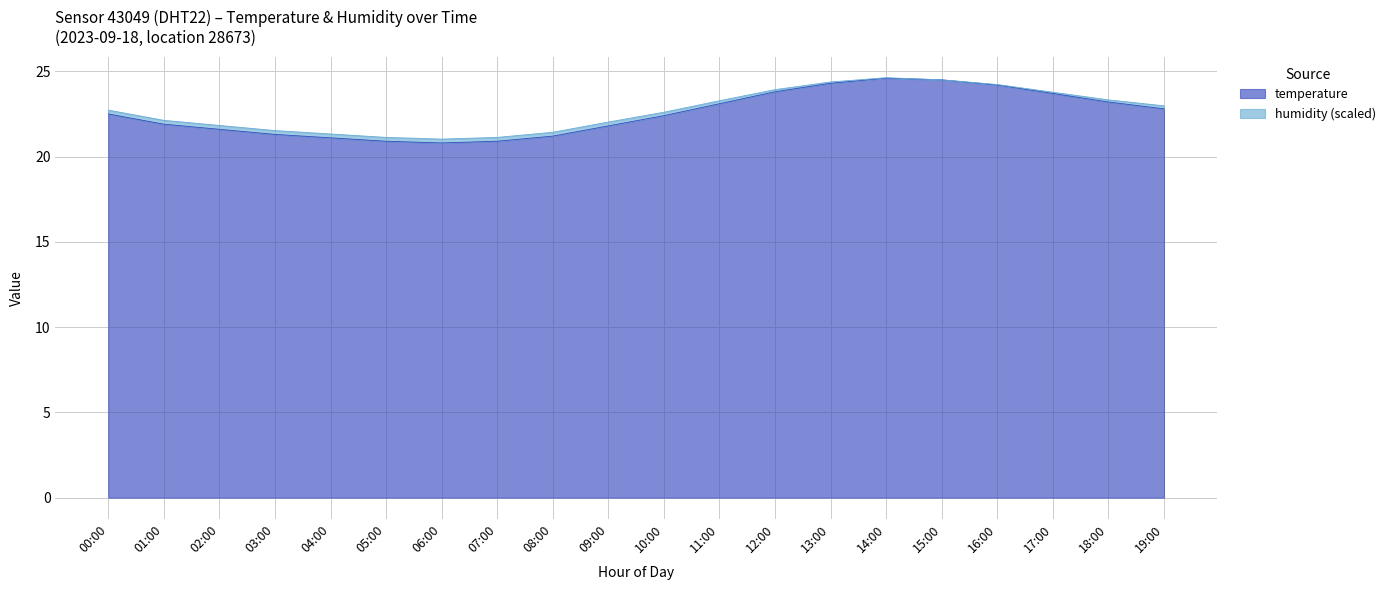

Which has a higher value, 05:00 or 18:00?

18:00